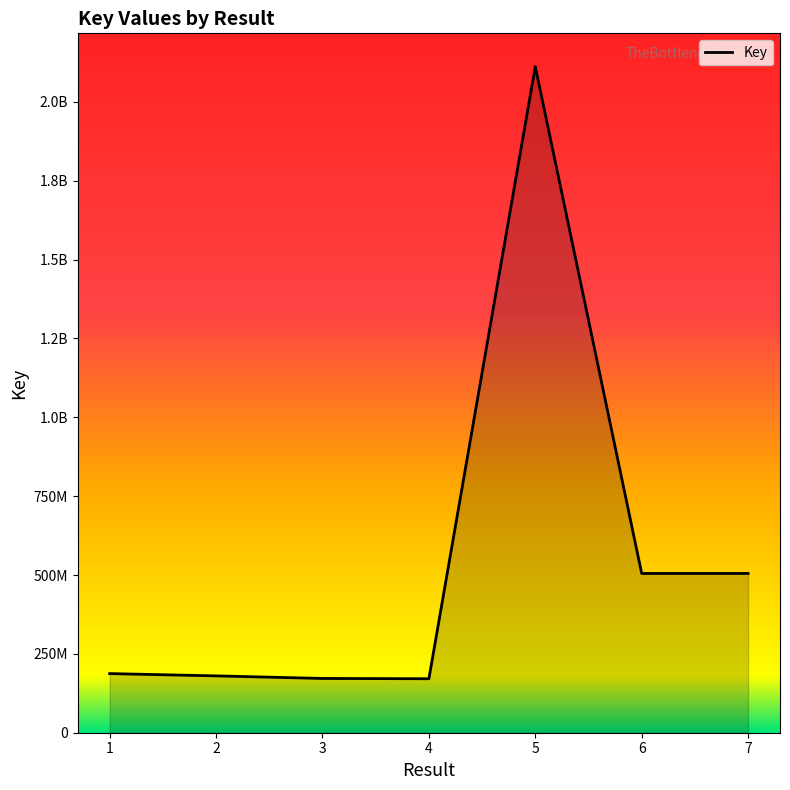

What is the difference between the second highest and minimum values?

333874706